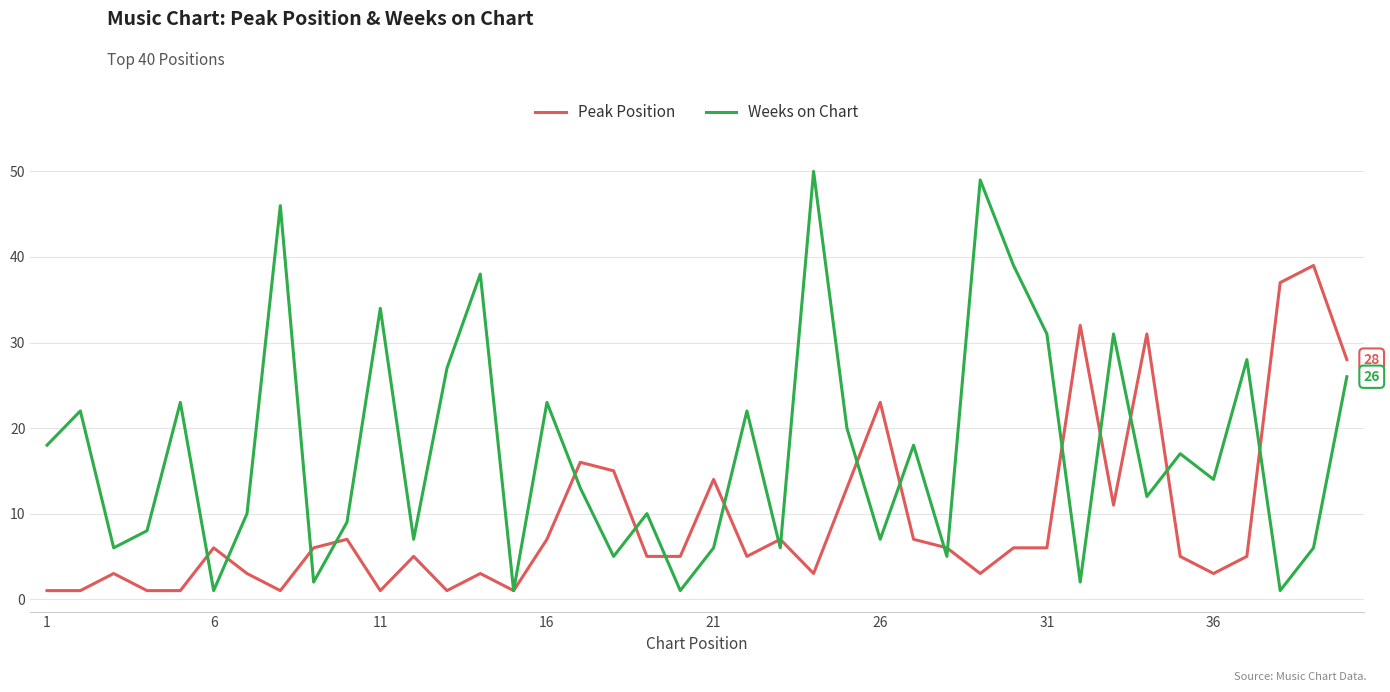

Which series has the widest spread of values?

Weeks on Chart